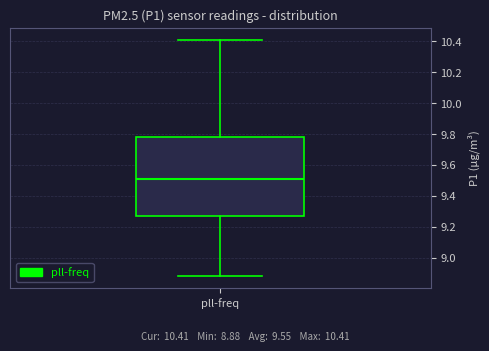

Where is the lower edge of the box for pll-freq on the y-axis? The values are not printed on the chart, so give them approximately, as read against the axis.

9.26